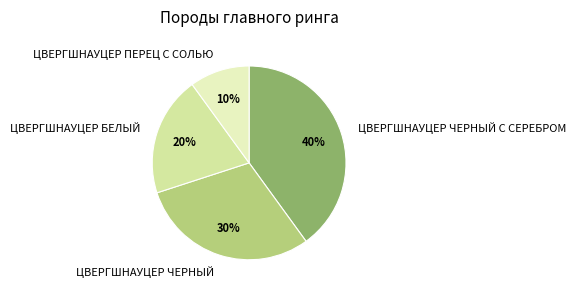

Approximately how many times larger is the value at ЦВЕРГШНАУЦЕР БЕЛЫЙ compared to ЦВЕРГШНАУЦЕР ПЕРЕЦ С СОЛЬЮ?

2.0